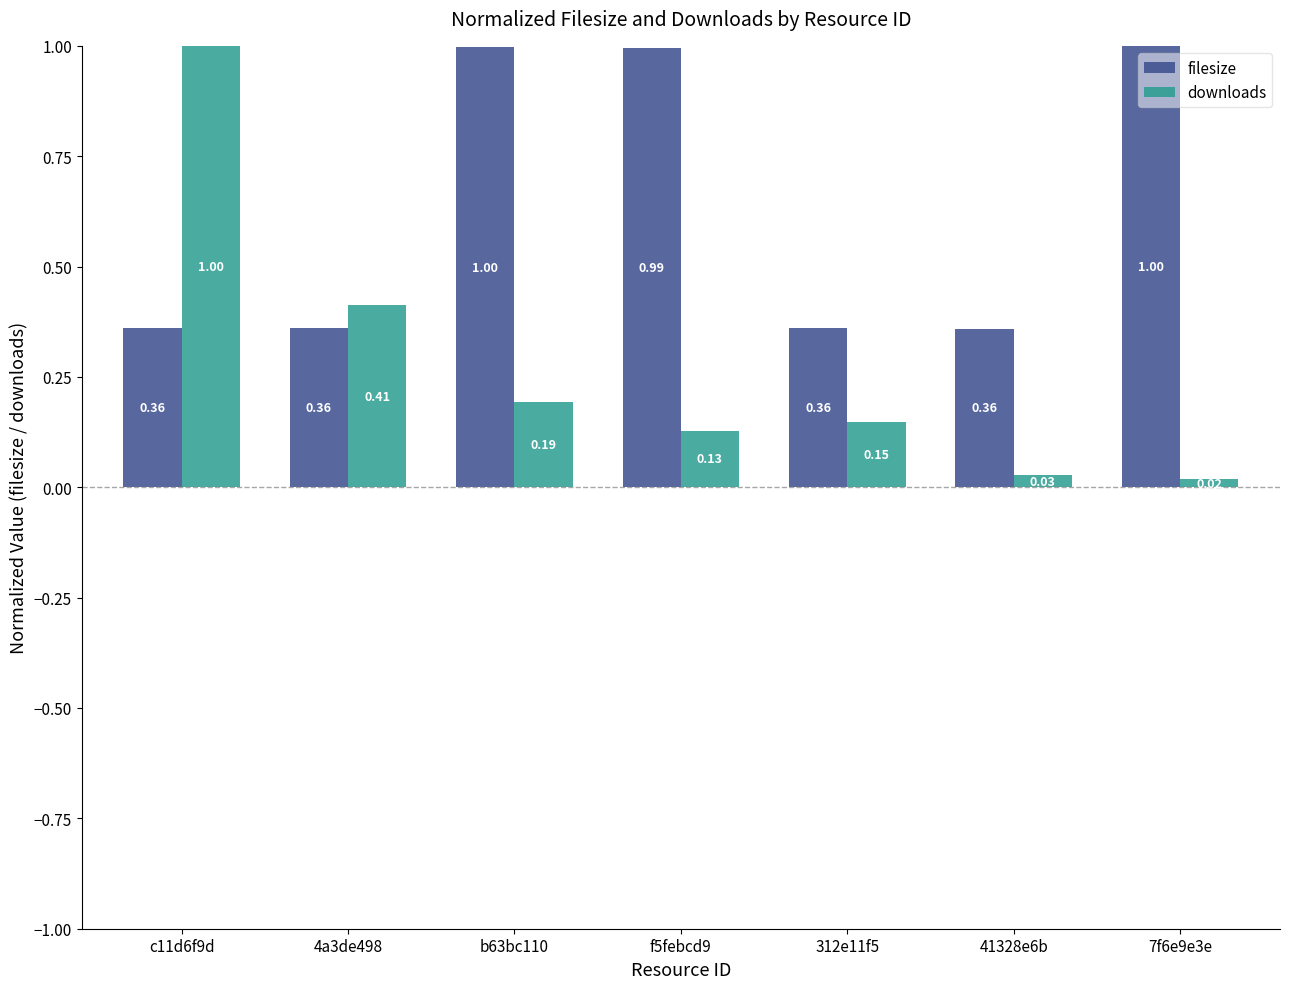

At how many categories does at least one series exceed 0?

7